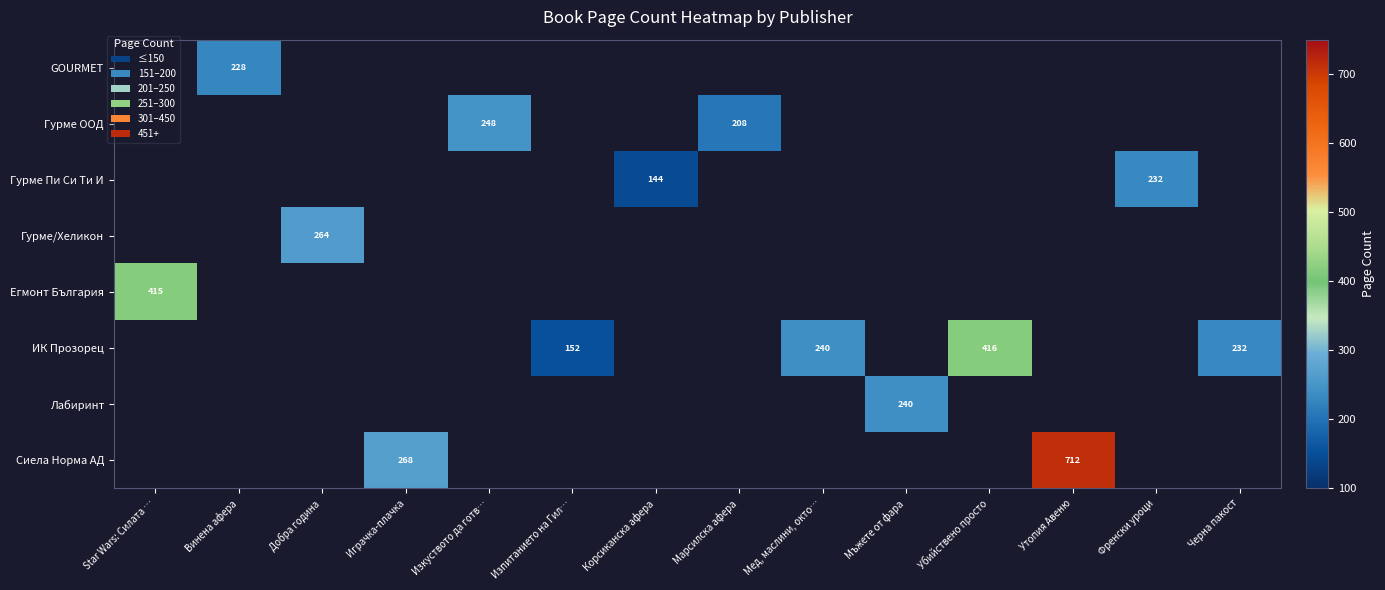

How many data points does each series have?

14